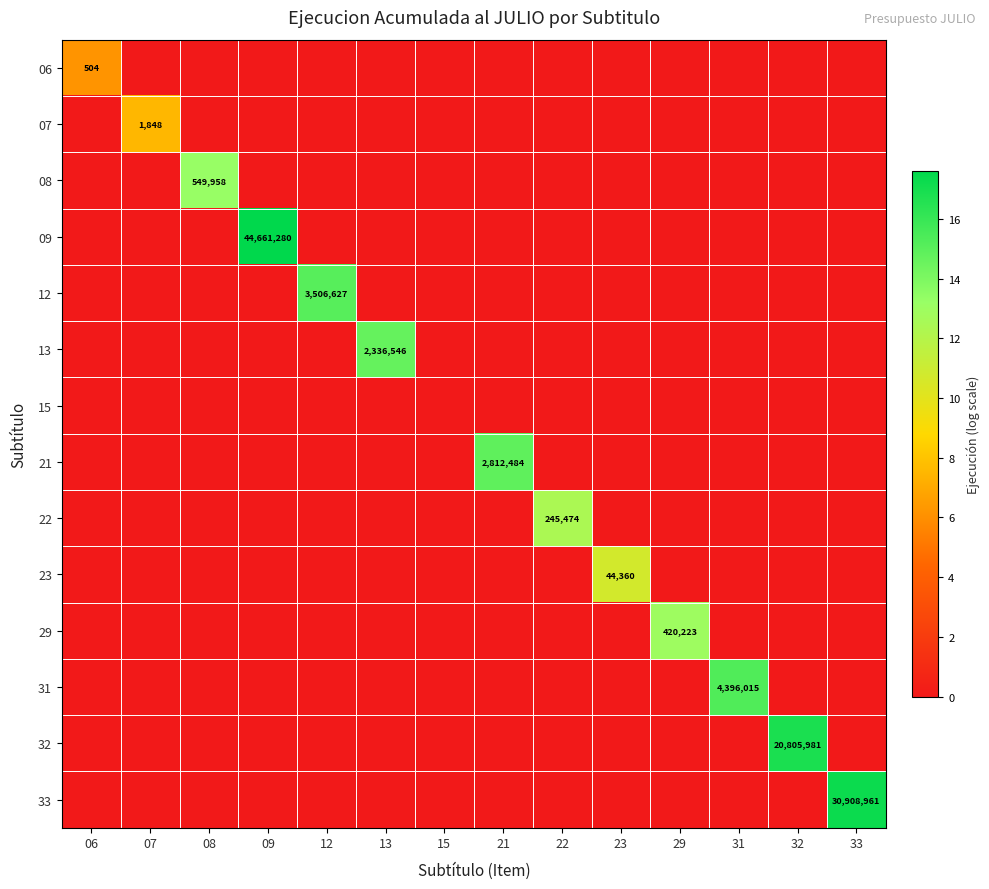

How many series are shown in this chart?

14